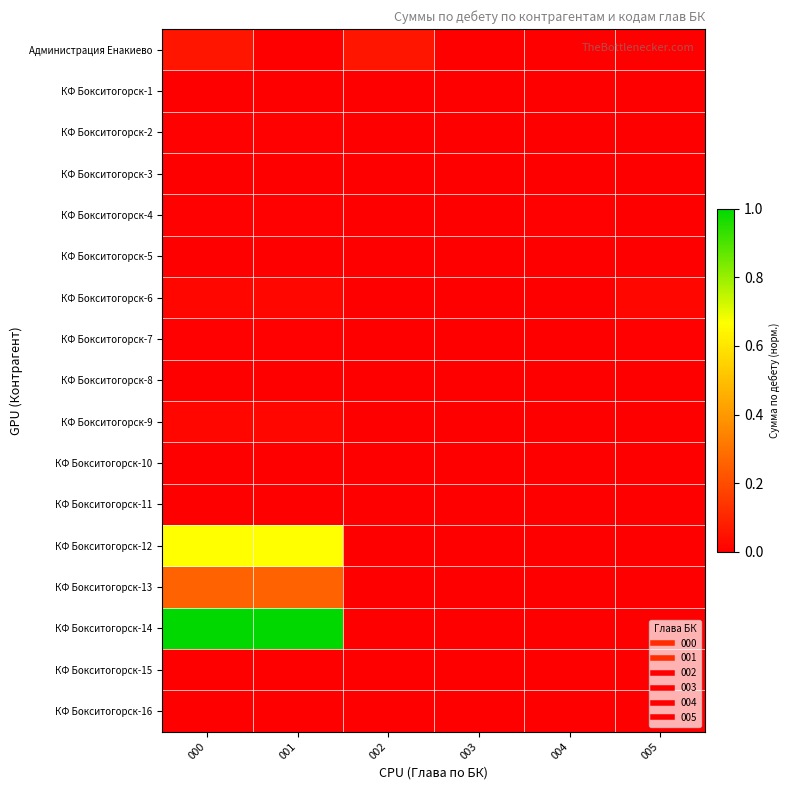

Between 002 and 004, which series saw the biggest shift?

Администрация Енакиево